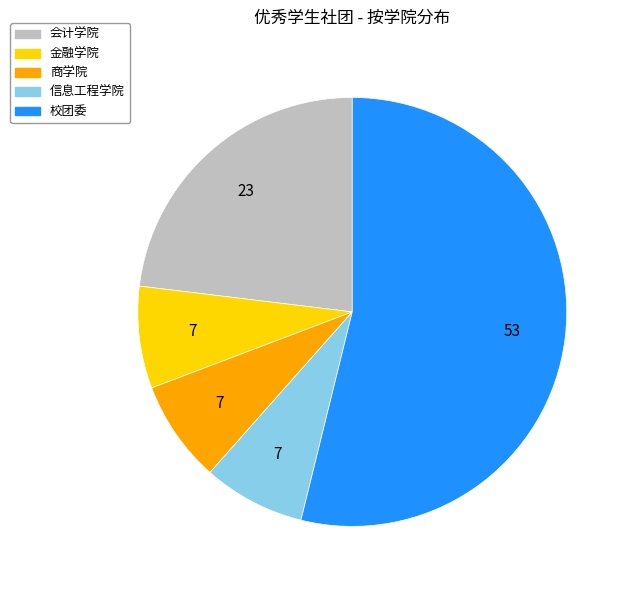

How many segments does this pie chart have?

5